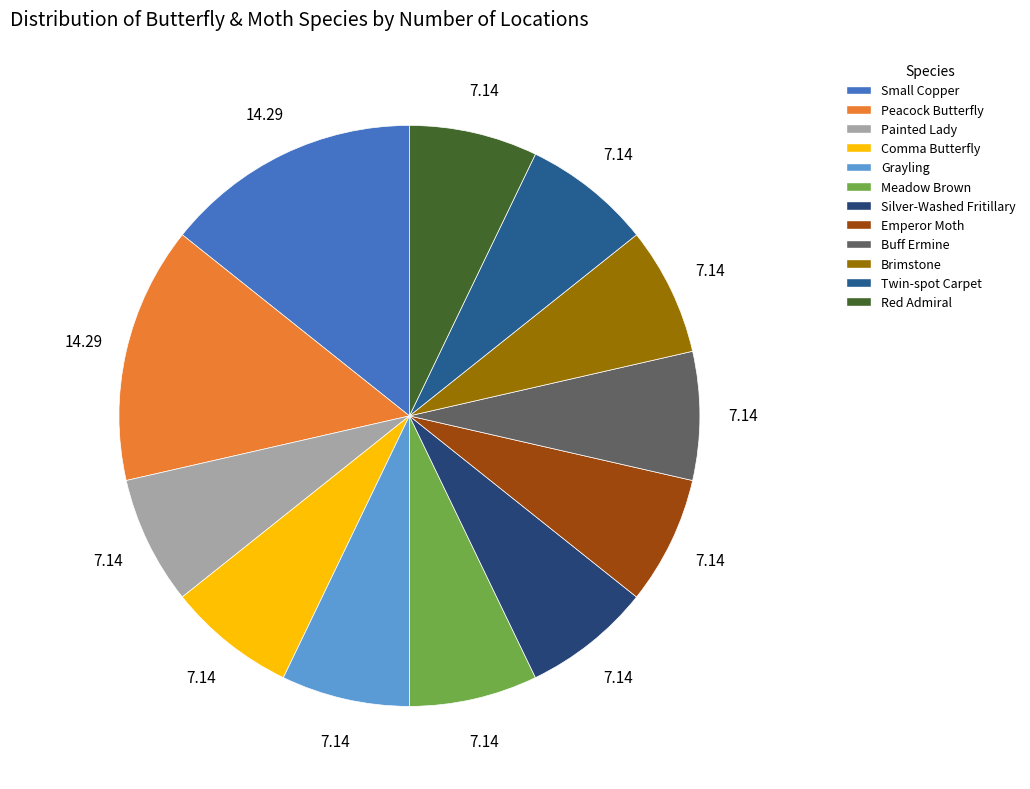

Does Comma Butterfly represent more than half of the total?

No